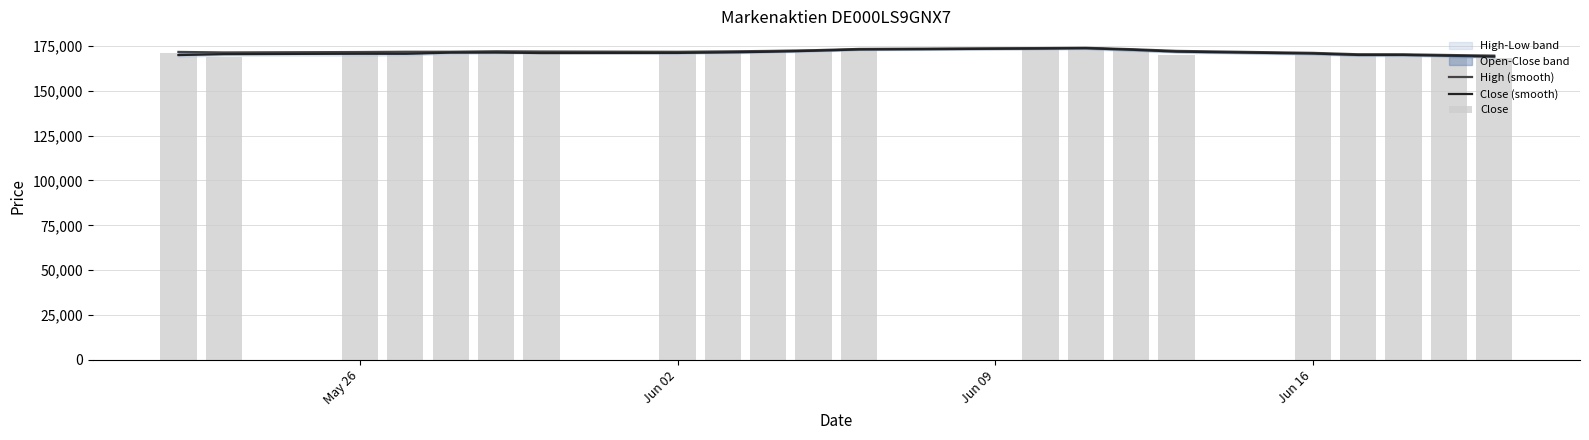

How many groups of bars are there?

21